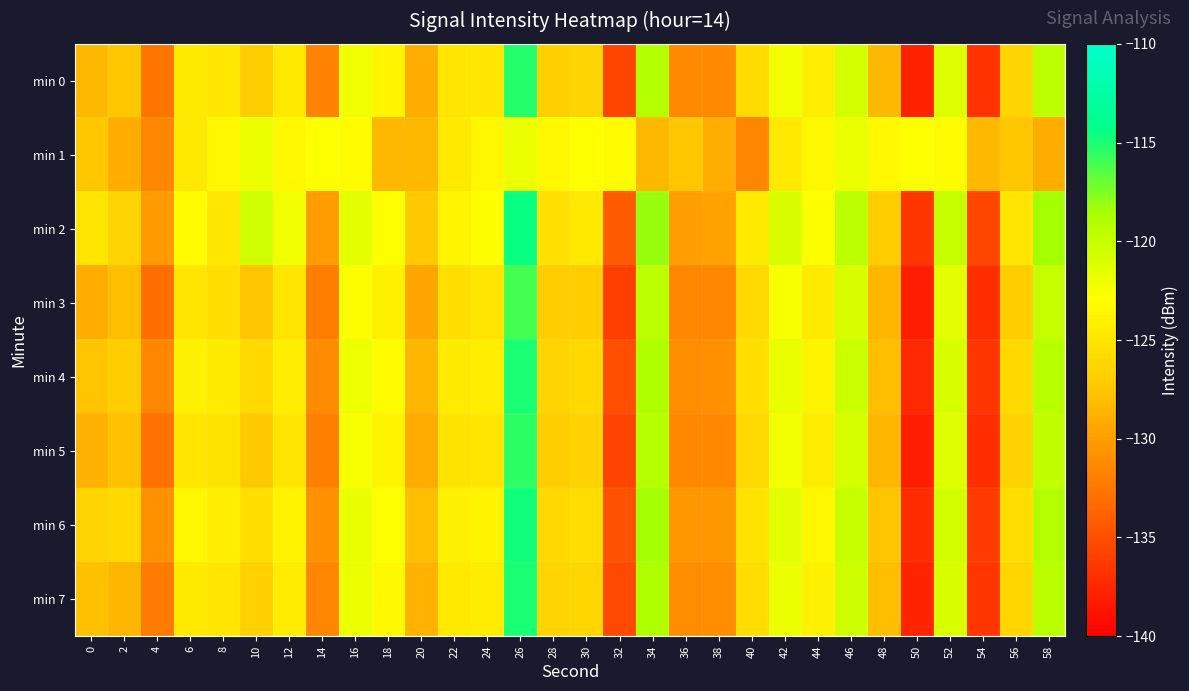

Rank the series by their maximum value, from highest to lowest.

min 2, min 6, min 4, min 7, min 0, min 5, min 3, min 1